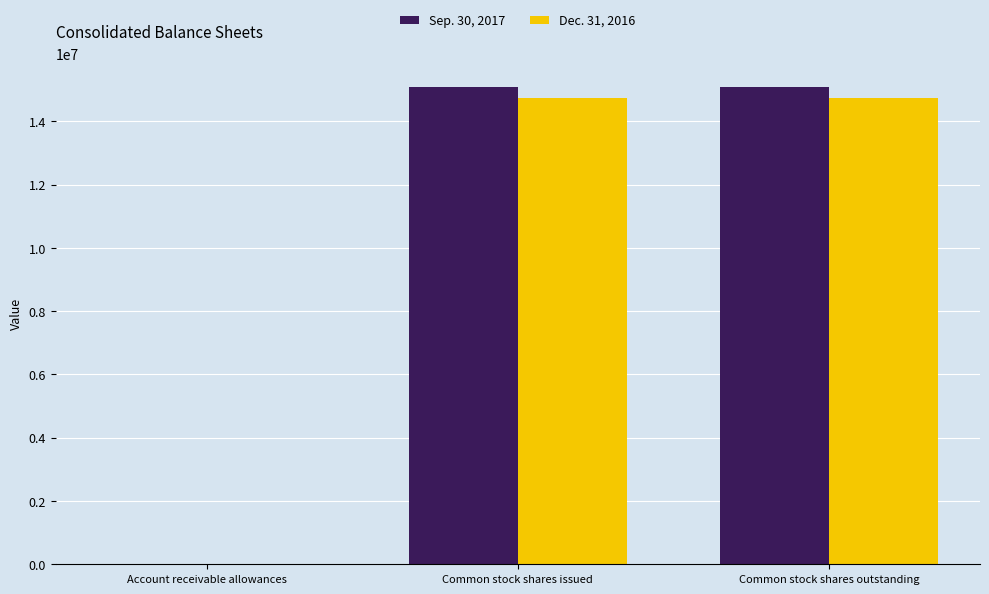

Count the number of data series in this chart.

2